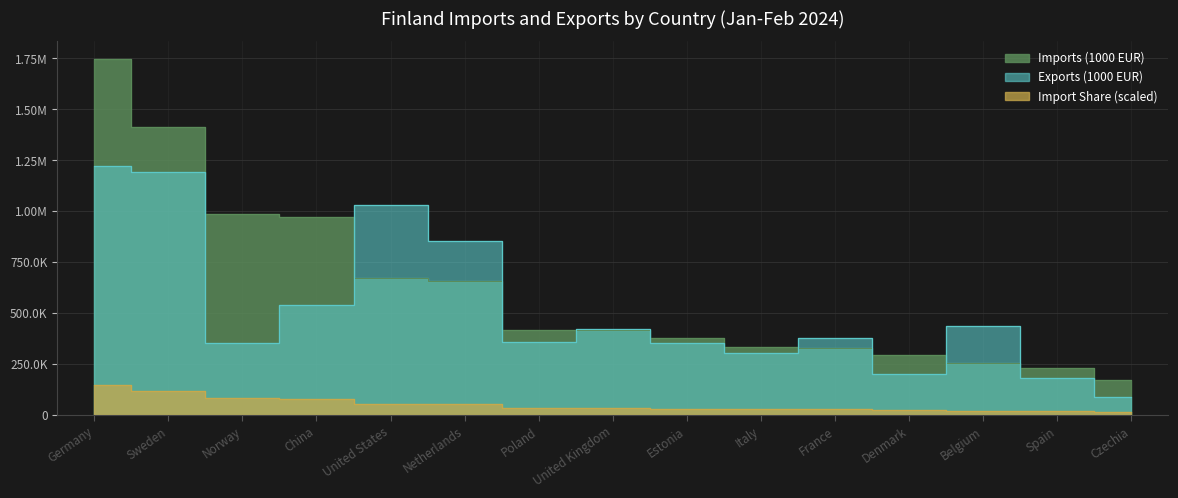

What is the sum of all Exports (1000 EUR) values?

7922458